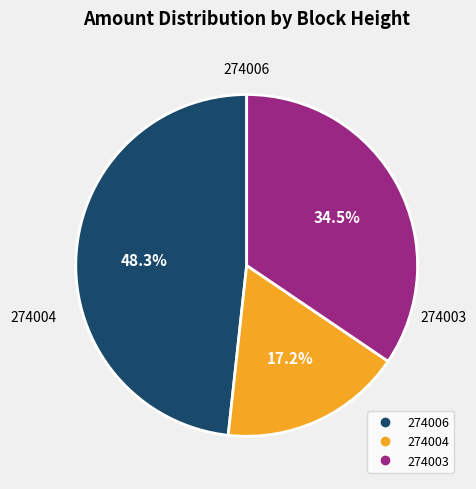

Which slice is the largest?

274006